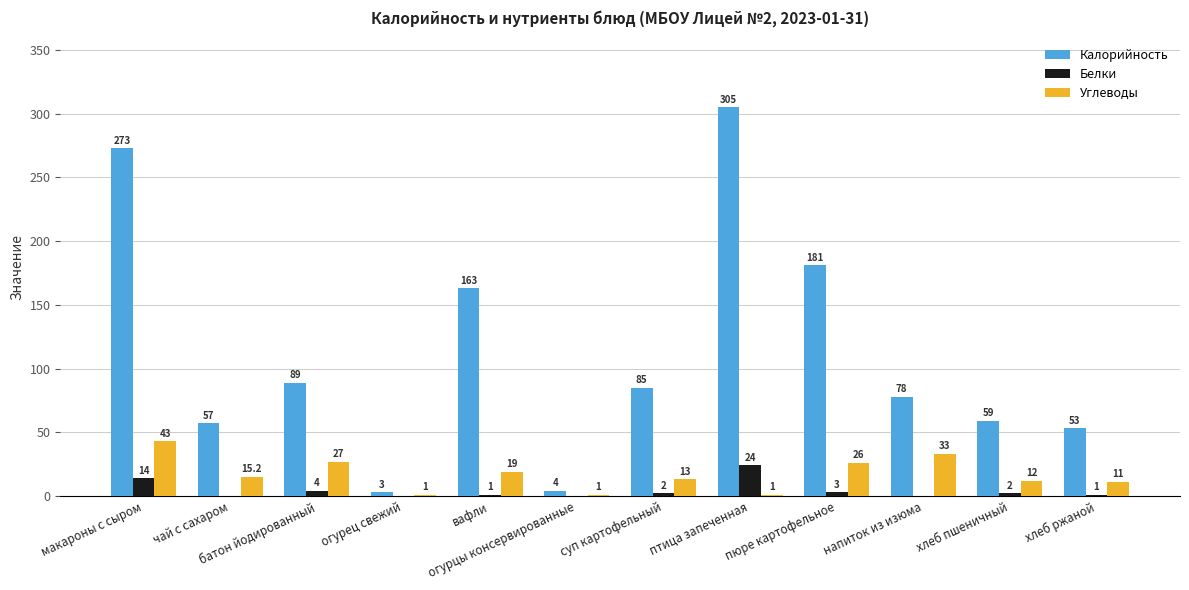

Reading left to right, extract all data points from this chart.

Калорийность: 273.0	57.0	89.0	3.0	163.0	4.0	85.0	305.0	181.0	78.0	59.0	53.0
Белки: 14.0	0.0	4.0	0.0	1.0	0.0	2.0	24.0	3.0	0.0	2.0	1.0
Углеводы: 43.0	15.2	27.0	1.0	19.0	1.0	13.0	1.0	26.0	33.0	12.0	11.0